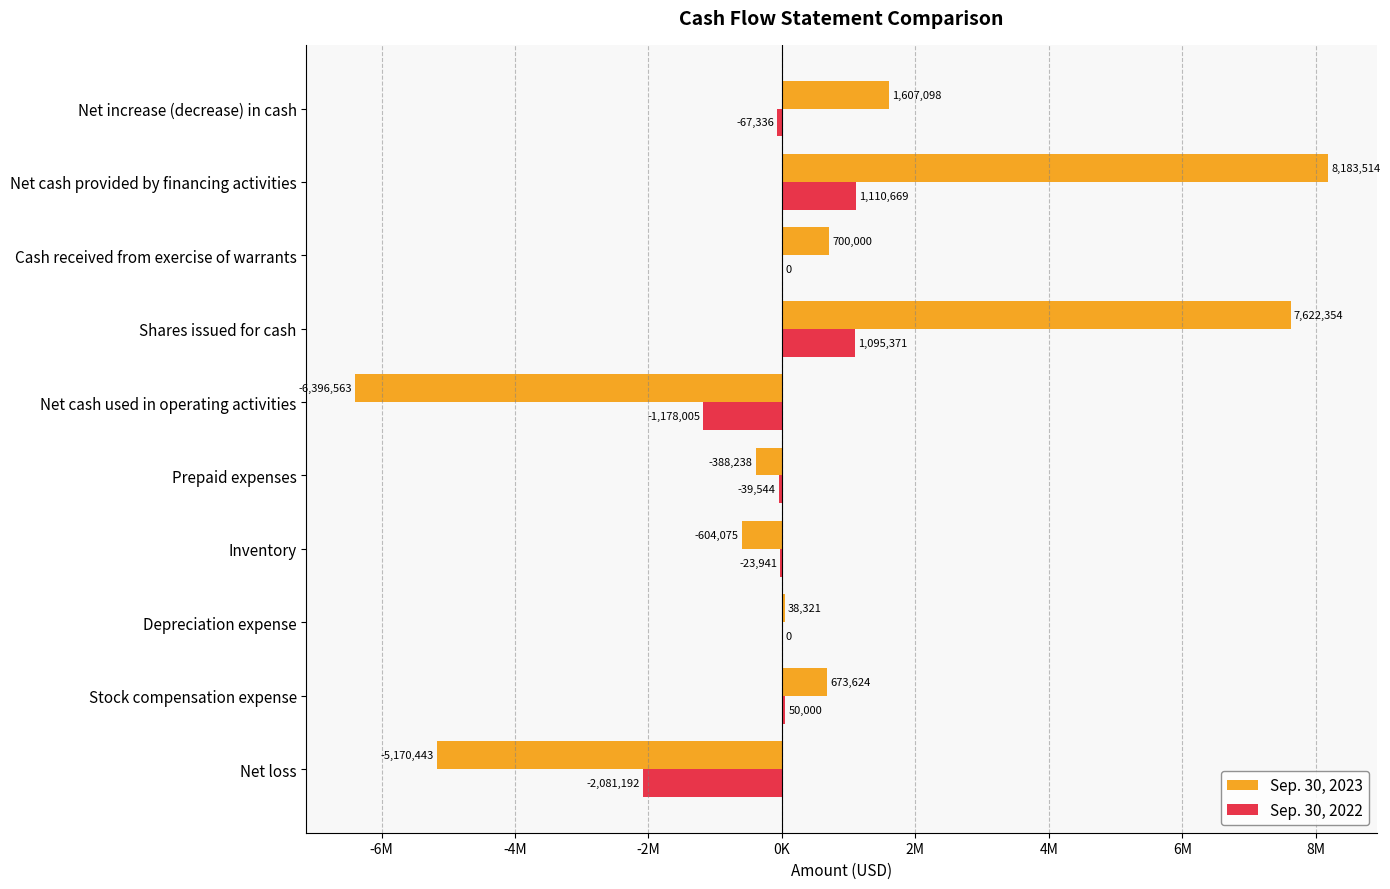

What is the sum of all Sep. 30, 2023 values?

6265592